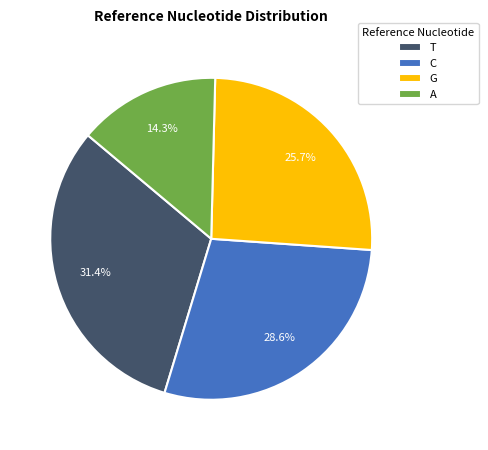

To the nearest percent, what is the average slice percentage?

25%